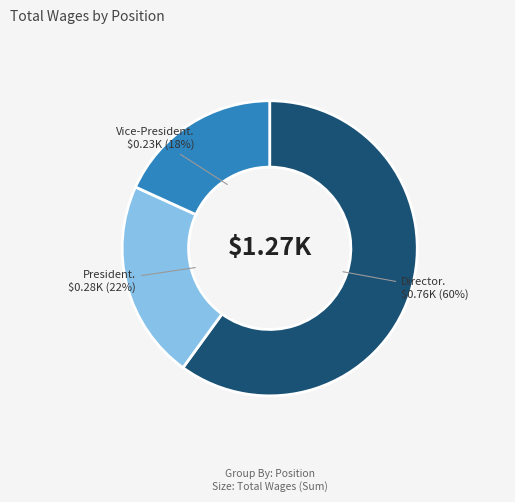

Count the number of slices in the pie.

3